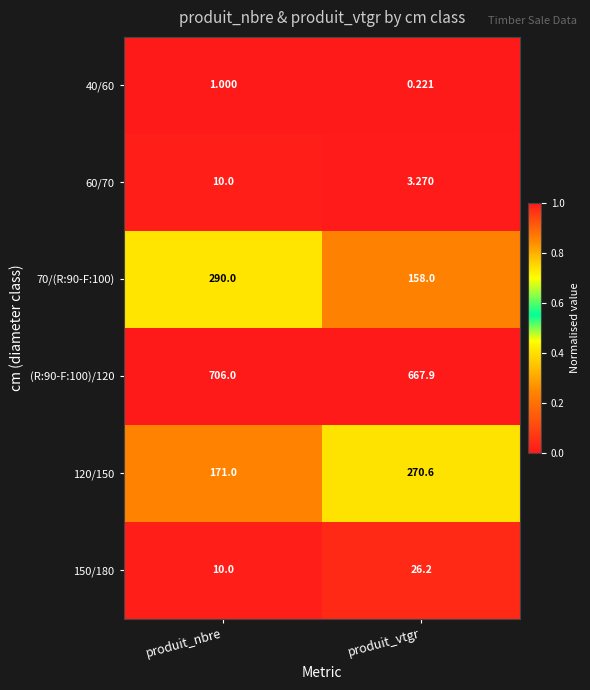

What is the difference between the highest and lowest values at produit_vtgr?

667.7